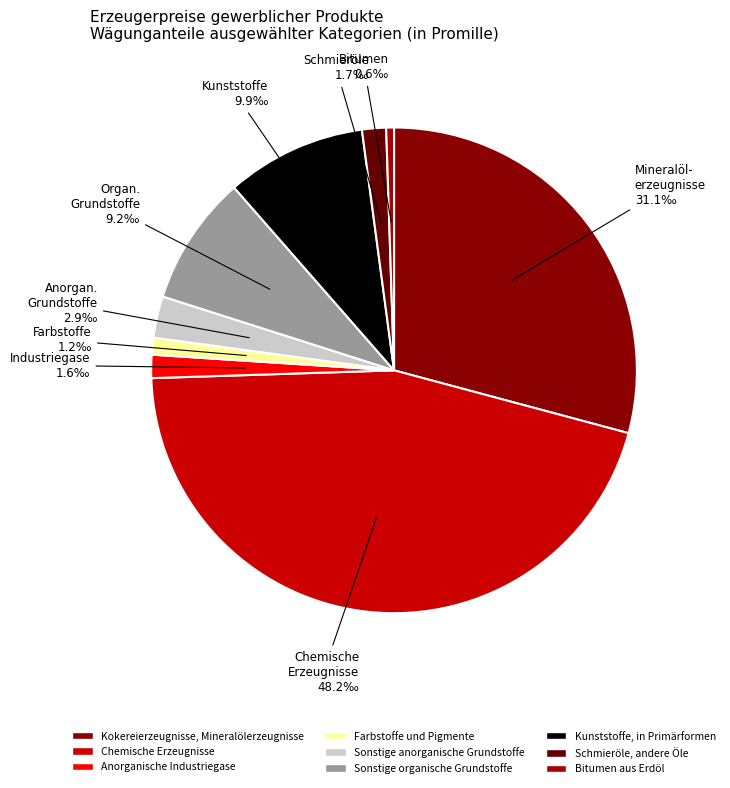

Does Farbstoffe und Pigmente represent more than half of the total?

No